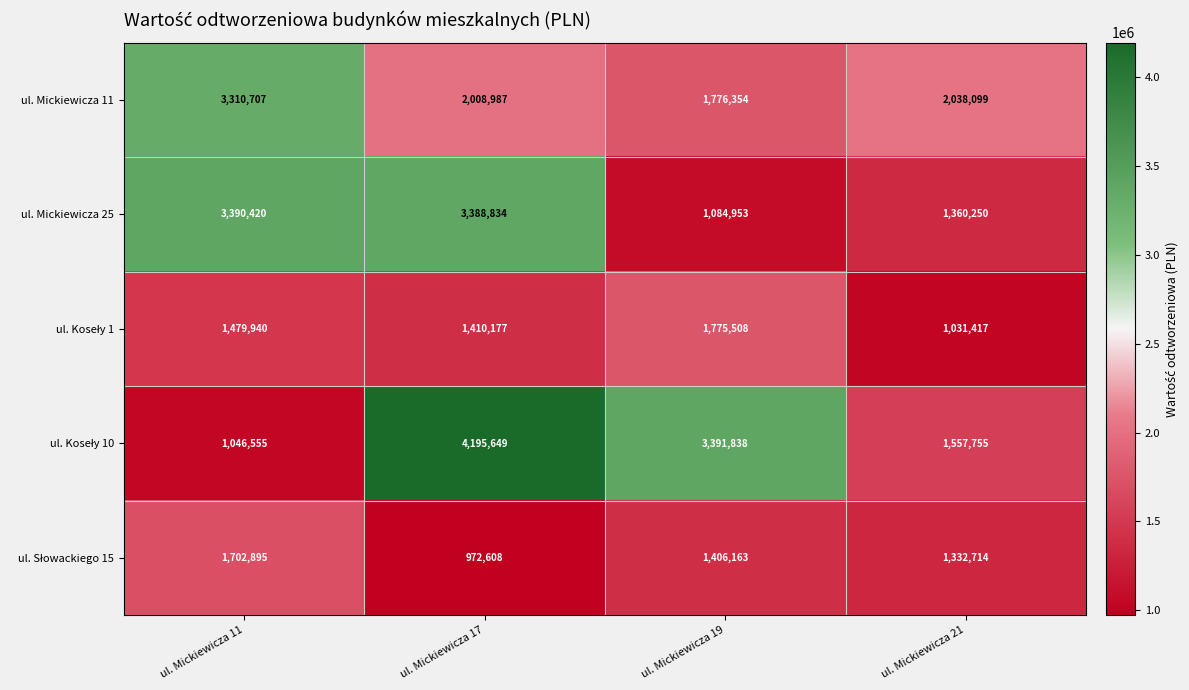

True or false: ul. Mickiewicza 25 has a value of 2416070 at ul. Mickiewicza 21.

False